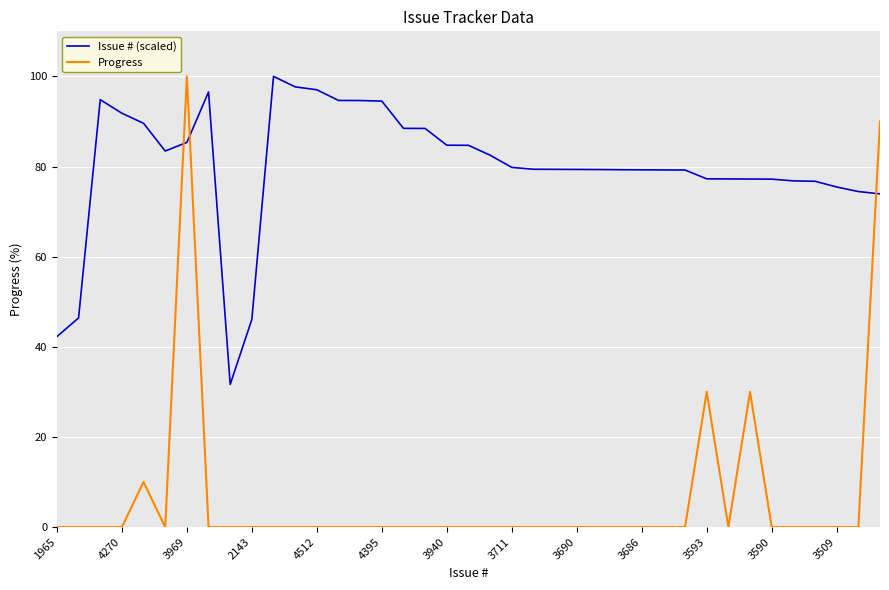

Which series has the largest range (max minus min)?

Progress